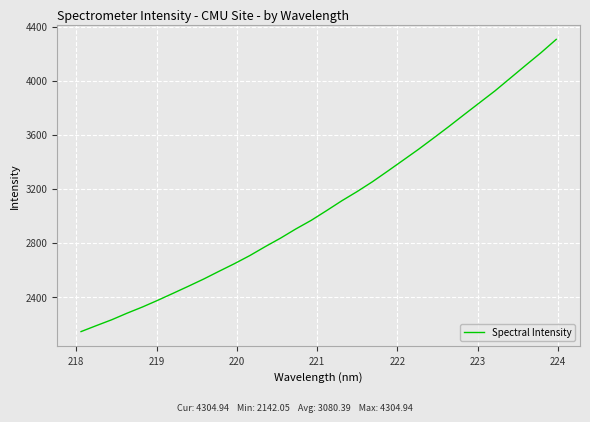

Does the chart display data point markers on the line(s)?

No